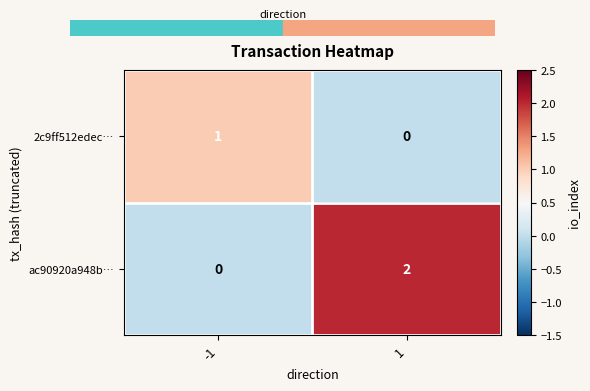

True or false: ac90920a948b… has a value of 1 at 1.

False